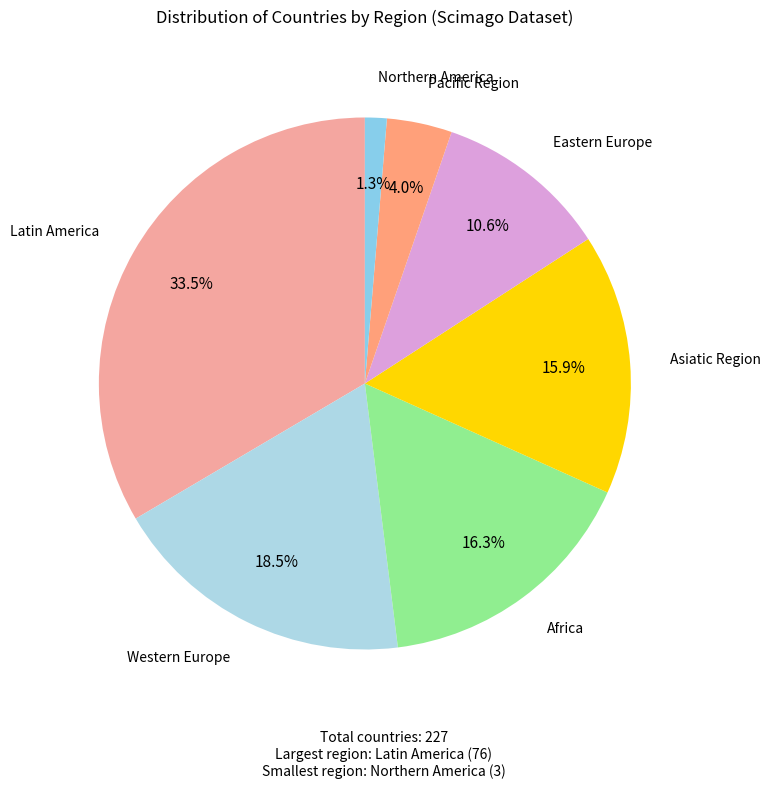

How much of the chart is everything except Northern America?

98.7%